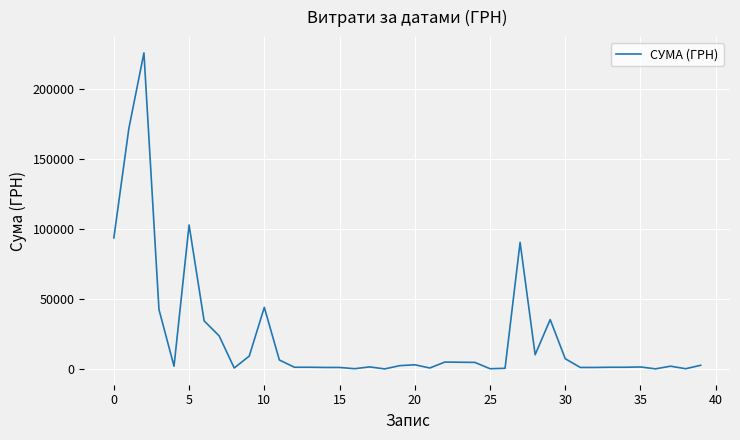

What is the smallest value displayed?

150.0